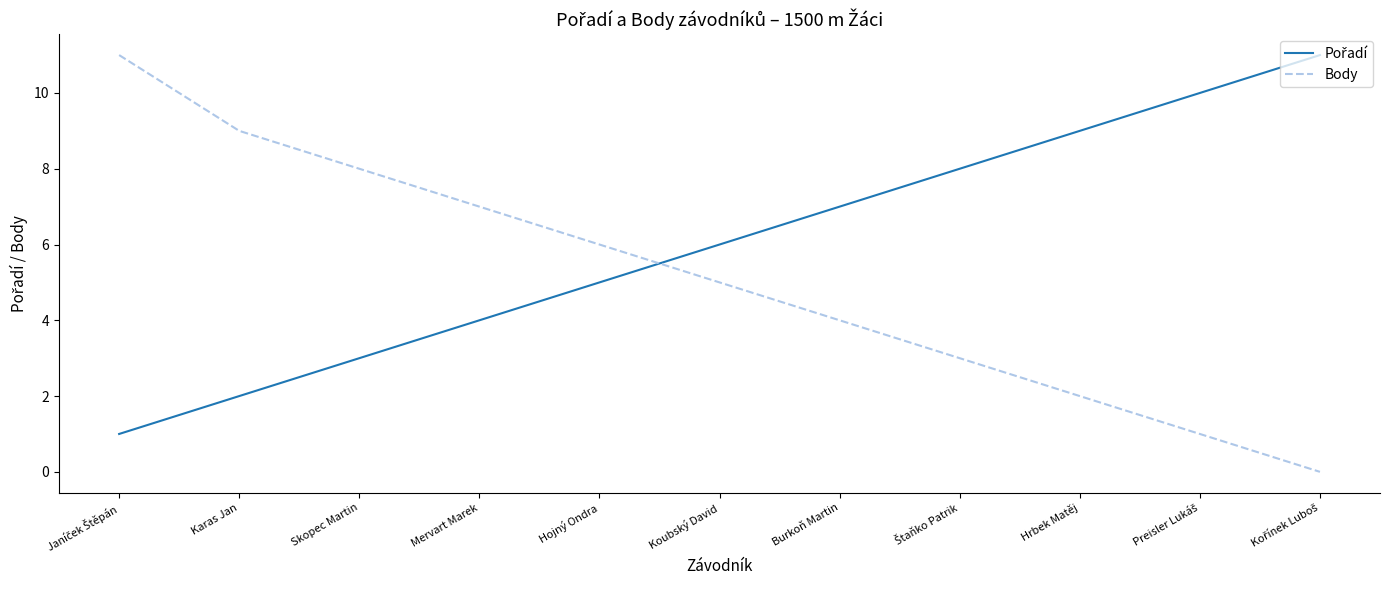

What is the total value across all series at Mervart Marek?

11